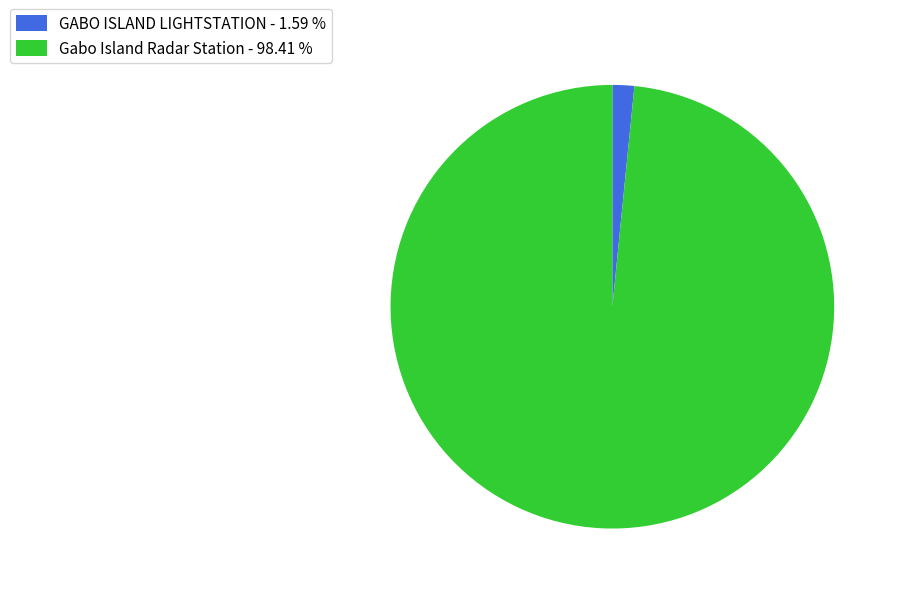

What is the ratio of the value at Gabo Island Radar Station - 98.41 % to the value at GABO ISLAND LIGHTSTATION - 1.59 %?

61.9